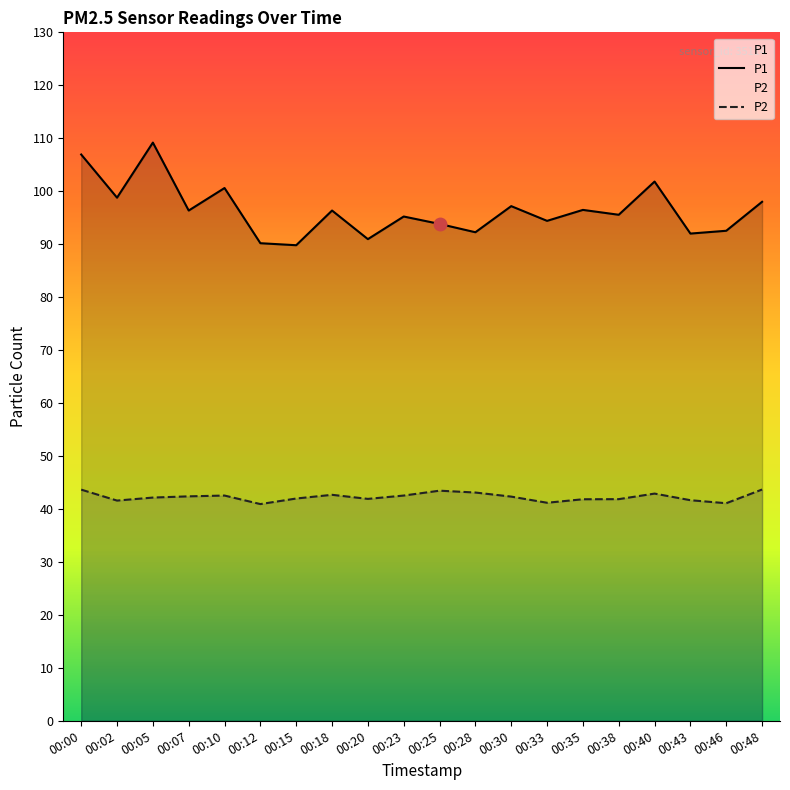

What is the difference between the second highest and second lowest values in the P1 series?

16.8